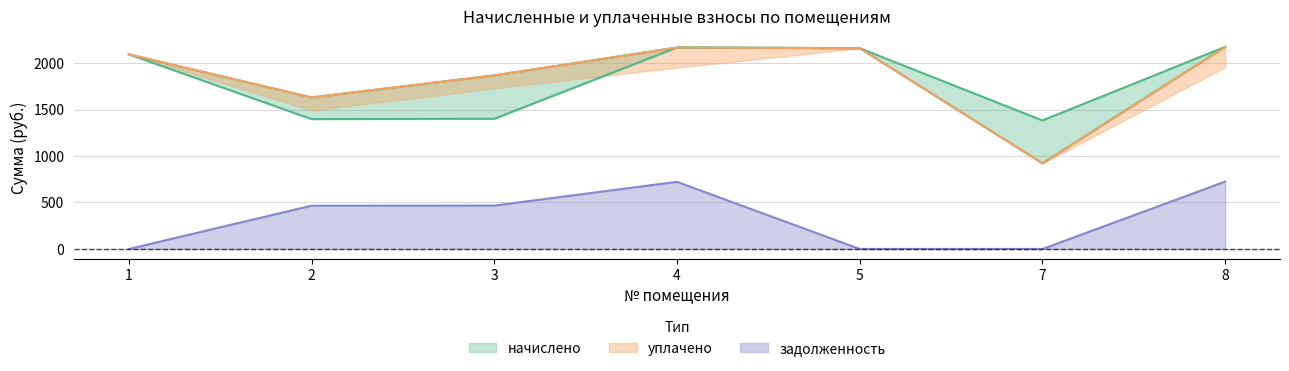

Which series has the largest range (max minus min)?

уплачено